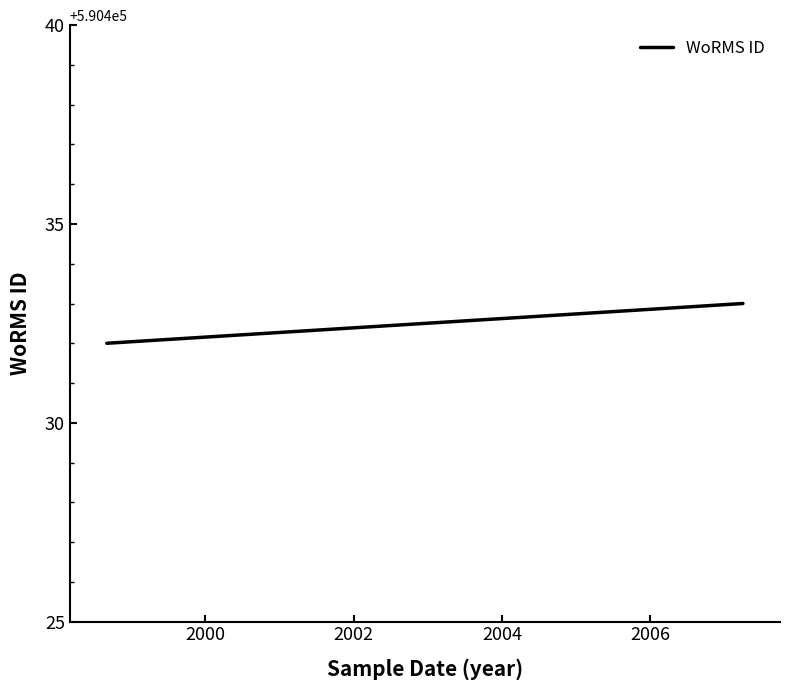

Reading left to right, what are all the values shown in this chart?

590432	590432	590433